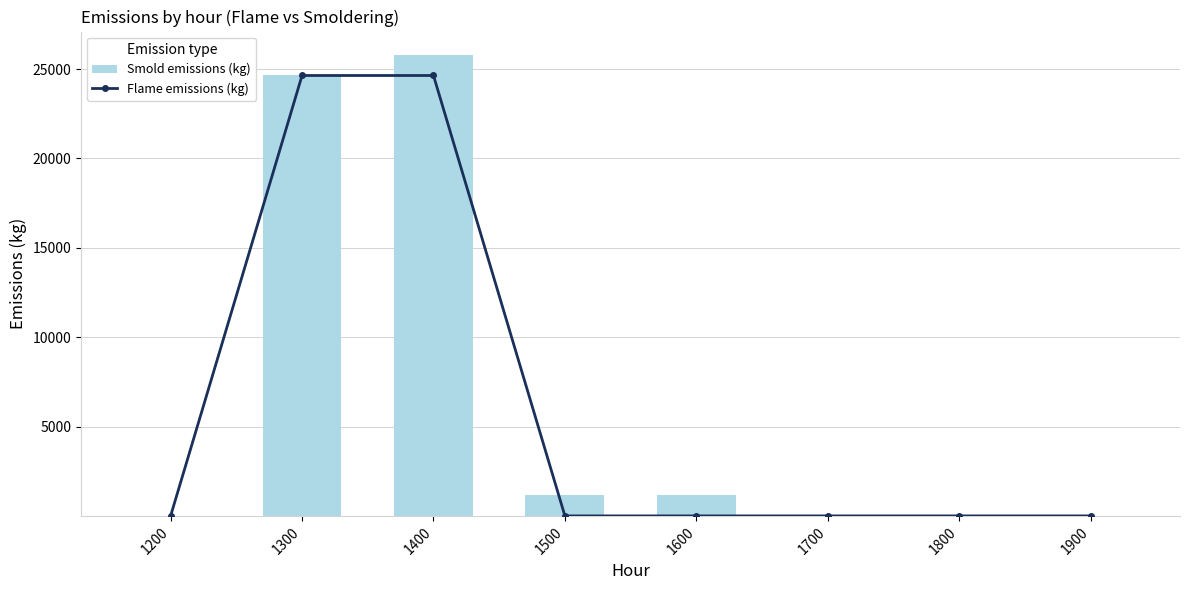

Where is Smold emissions (kg) nearest to the value 584?

1700